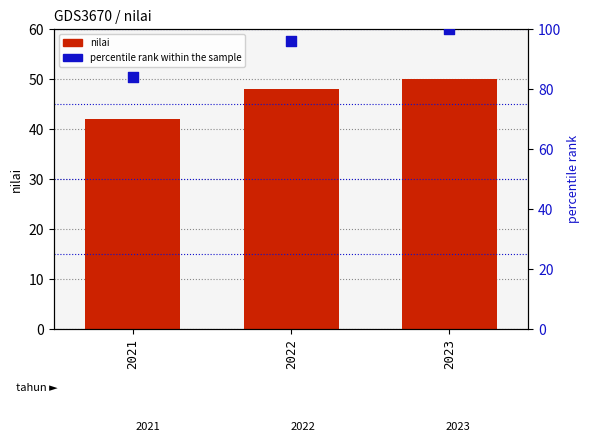

At how many categories does at least one series exceed 76?

3